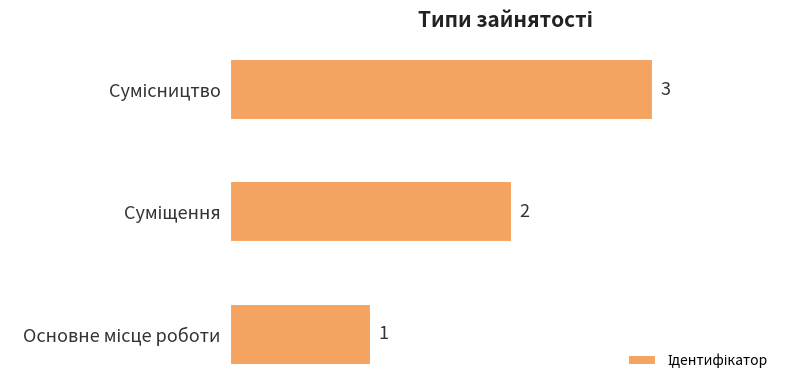

What is the sum of all values?

6